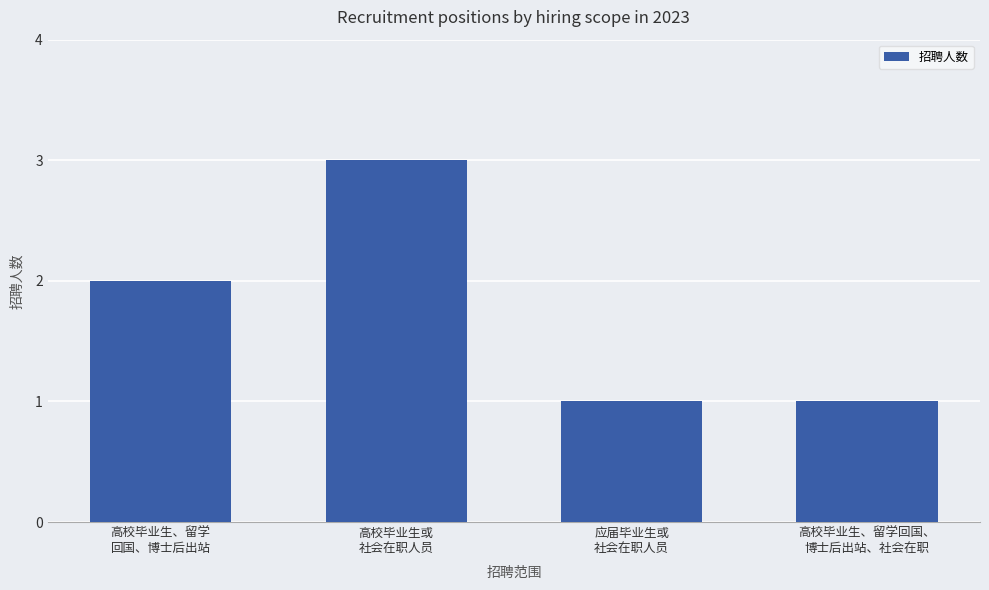

What is the greatest value displayed?

3